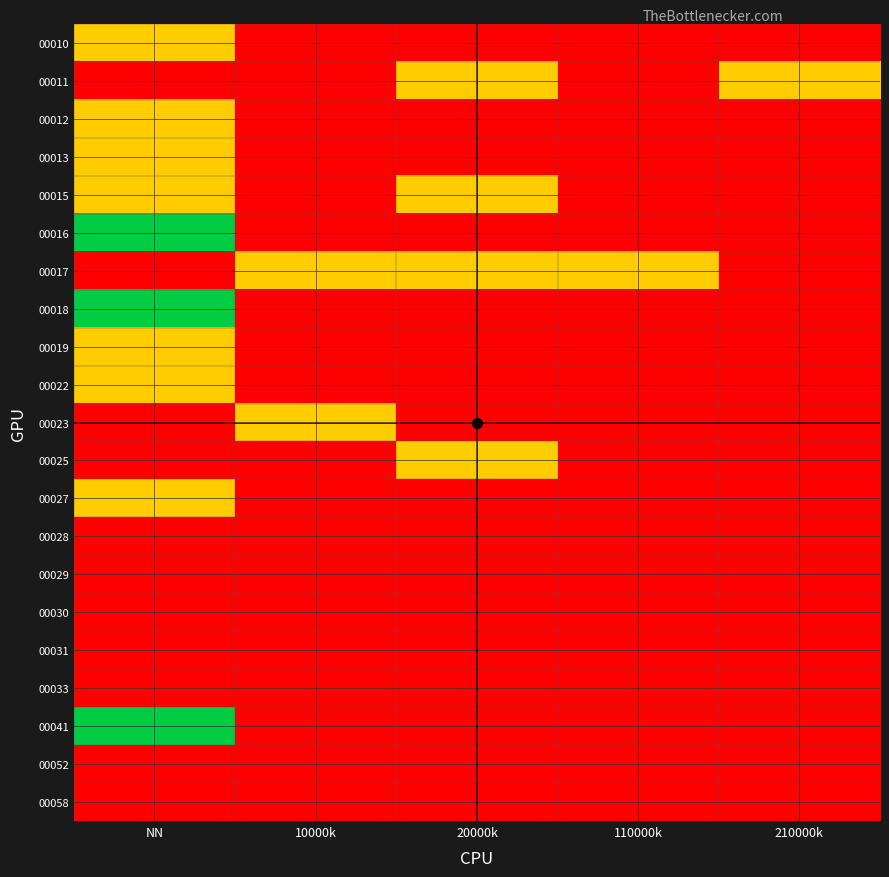

At which category is the sum across all series the highest?

NN